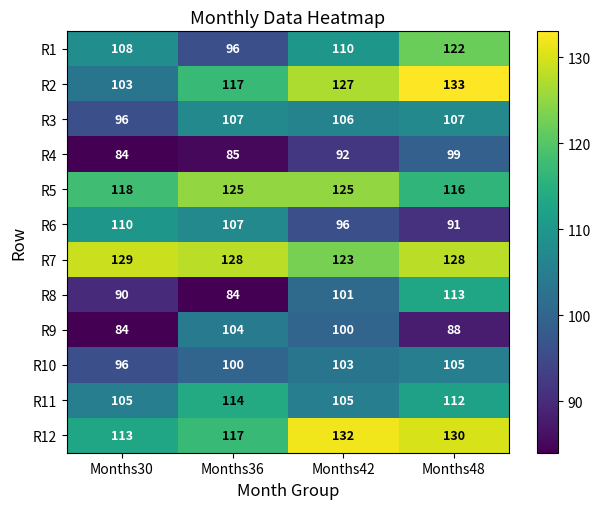

The R7 series shows 69 at Months42. True or false?

False